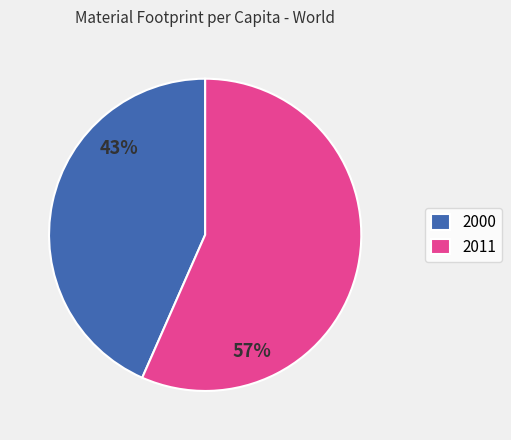

Rank the categories by value from lowest to highest.

2000, 2011